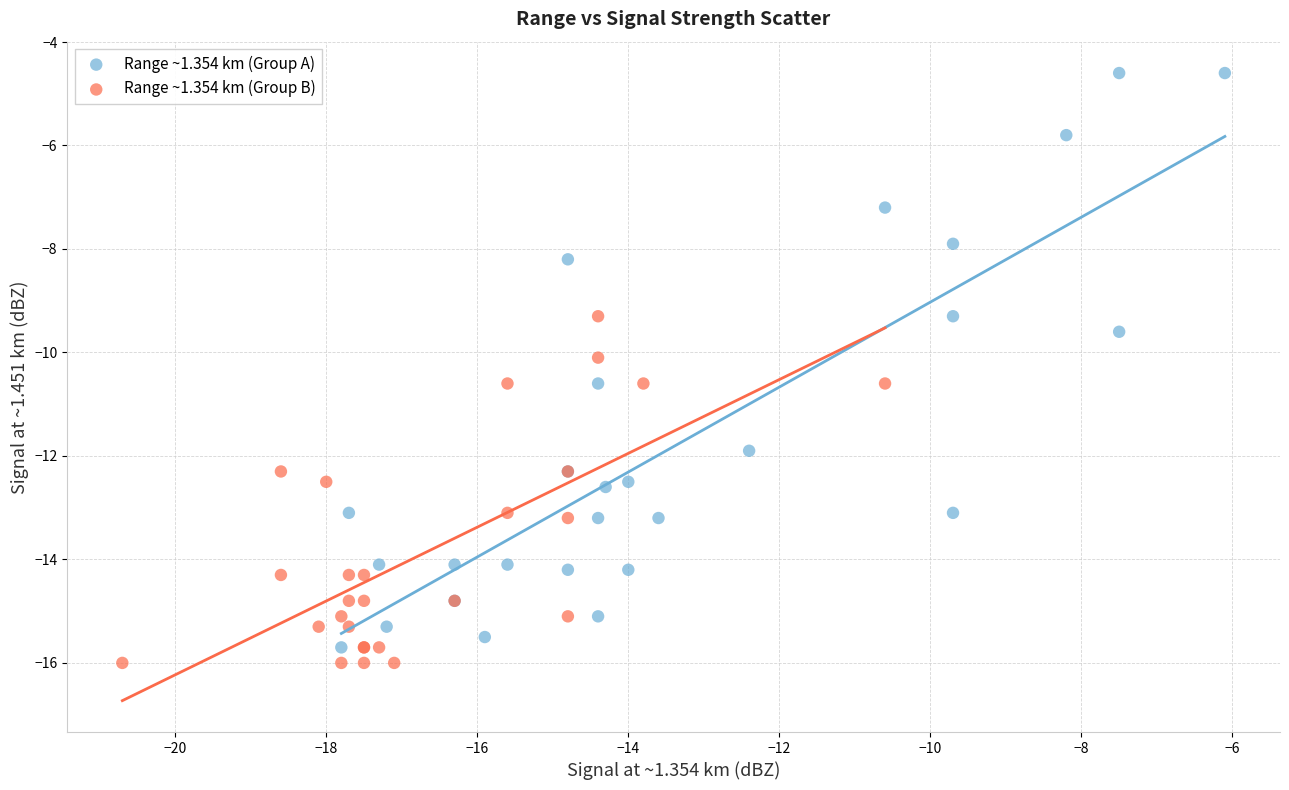

Which series has the widest spread of Y values?

Range ~1.354 km (Group A)